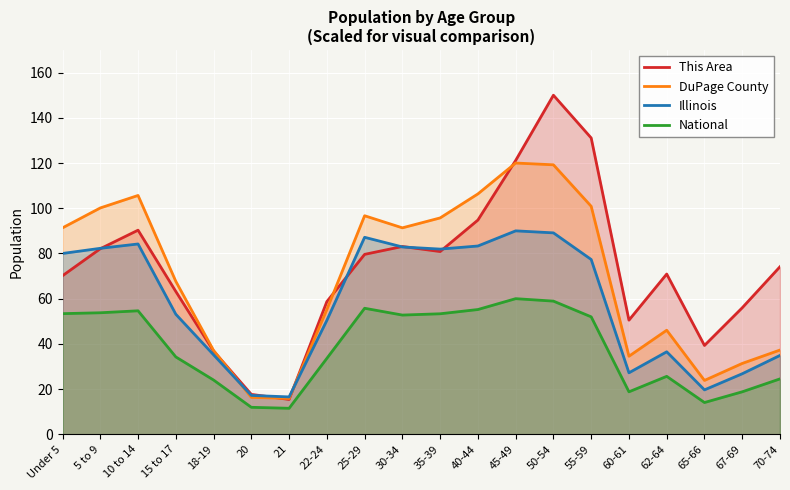

What is the label of the 3rd point from the left?

10 to 14